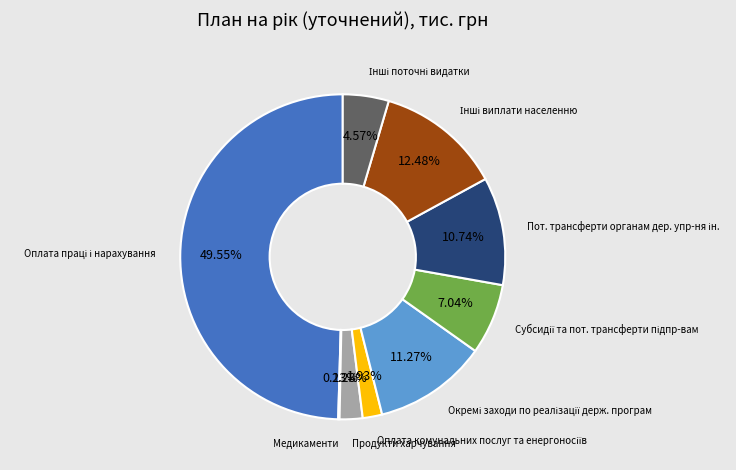

Rank the categories by value from highest to lowest.

Оплата праці і нарахування, Інші виплати населенню, Окремі заходи по реалізації держ. програм, Пот. трансферти органам дер. упр-ня ін., Субсидії та пот. трансферти підпр-вам, Інші поточні видатки, Продукти харчування, Оплата комунальних послуг та енергоносіїв, Медикаменти